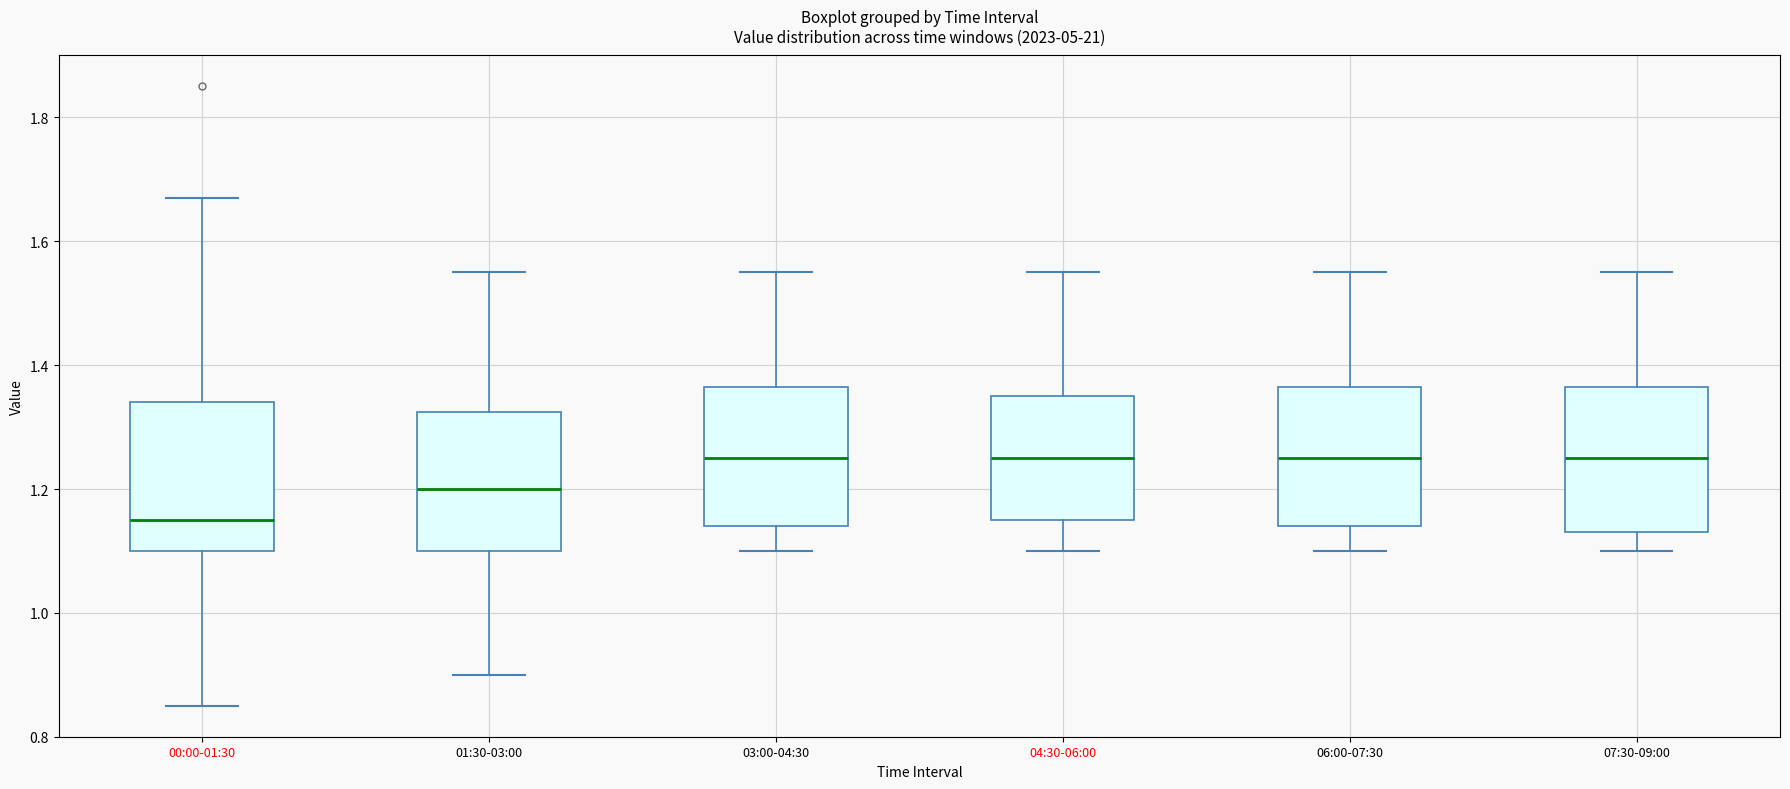

Reading left to right, transcribe this box plot: for each box, give where its median line is, the range the box spans, and where its two whiskers end, as read against the y-axis. The values are not printed on the chart, so give them approximately, as read against the axis.

00:00-01:30: median 1.16, box 1.10 to 1.34, whiskers 0.86 to 1.68
01:30-03:00: median 1.20, box 1.10 to 1.32, whiskers 0.90 to 1.56
03:00-04:30: median 1.26, box 1.14 to 1.36, whiskers 1.10 to 1.56
04:30-06:00: median 1.26, box 1.16 to 1.36, whiskers 1.10 to 1.56
06:00-07:30: median 1.26, box 1.14 to 1.36, whiskers 1.10 to 1.56
07:30-09:00: median 1.26, box 1.14 to 1.36, whiskers 1.10 to 1.56